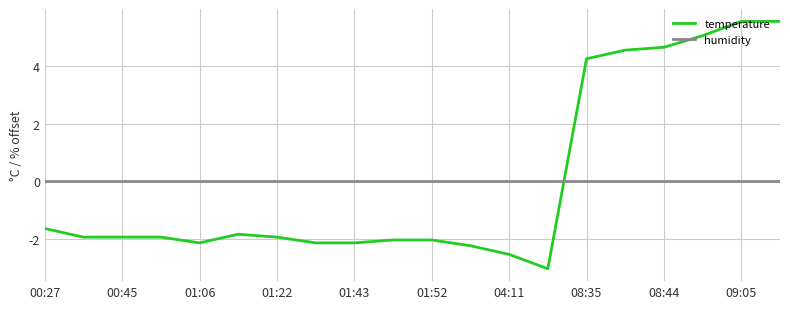

What is the difference between the maximum and minimum values in the temperature series?

8.6